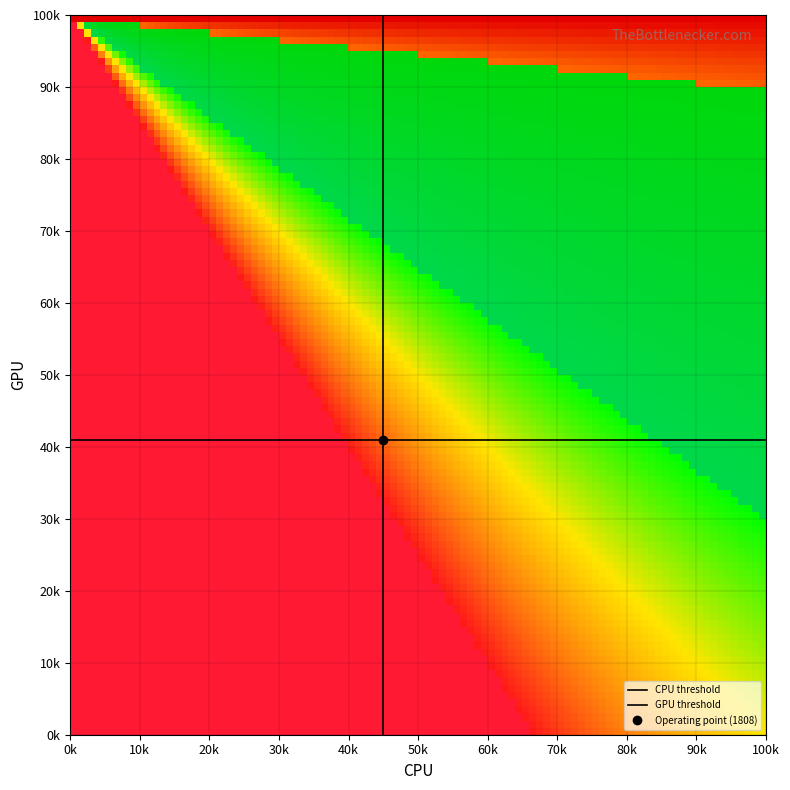

Is the value of CPU threshold at 0k greater than the value of GPU threshold at 0k?

No